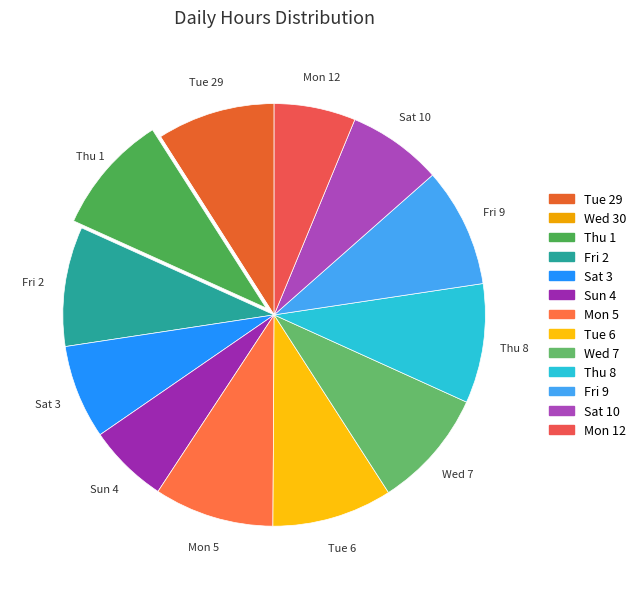

How many slices are in this pie chart?

13